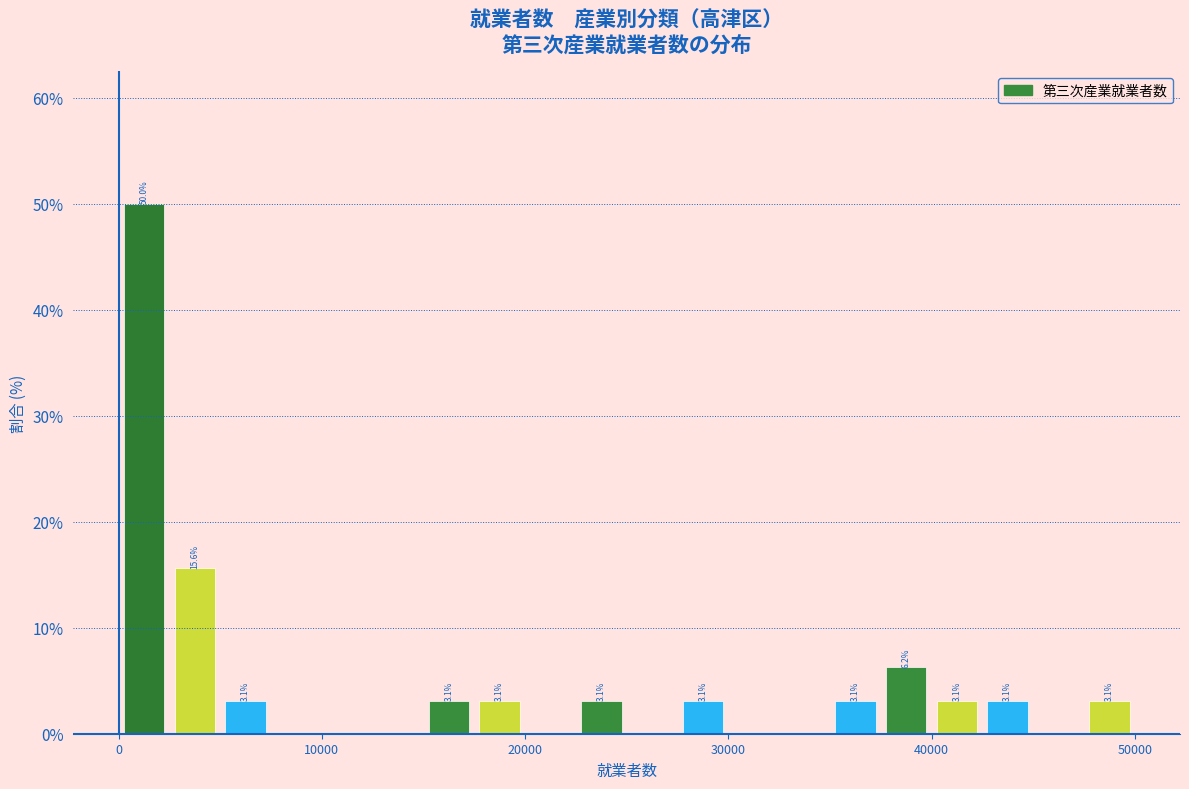

Around what value on the x-axis is the tallest bar? Give the approximate position of its centre, as read against the axis.

1000